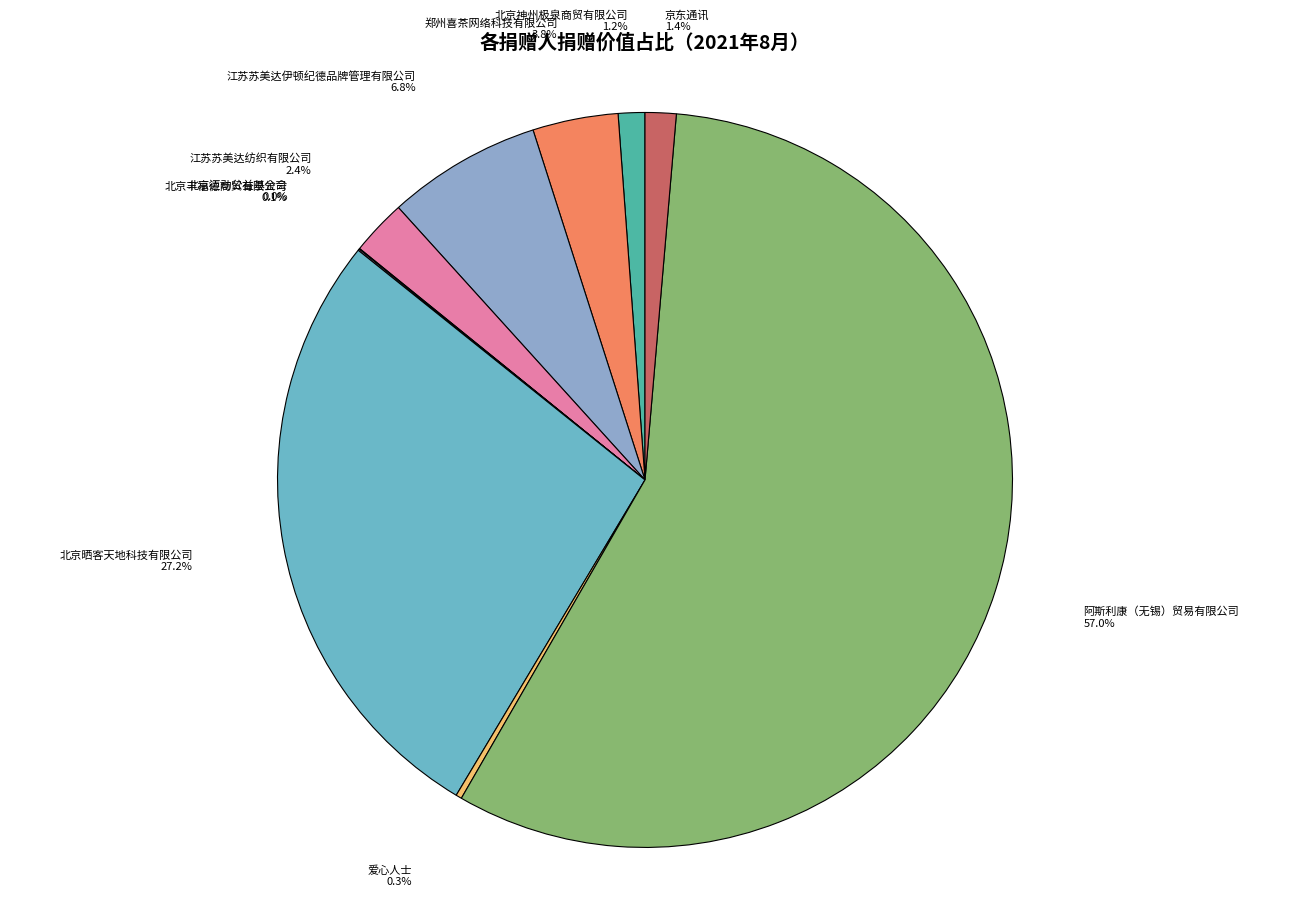

Between 郑州喜茶网络科技有限公司 and 京东通讯, which is larger?

郑州喜茶网络科技有限公司